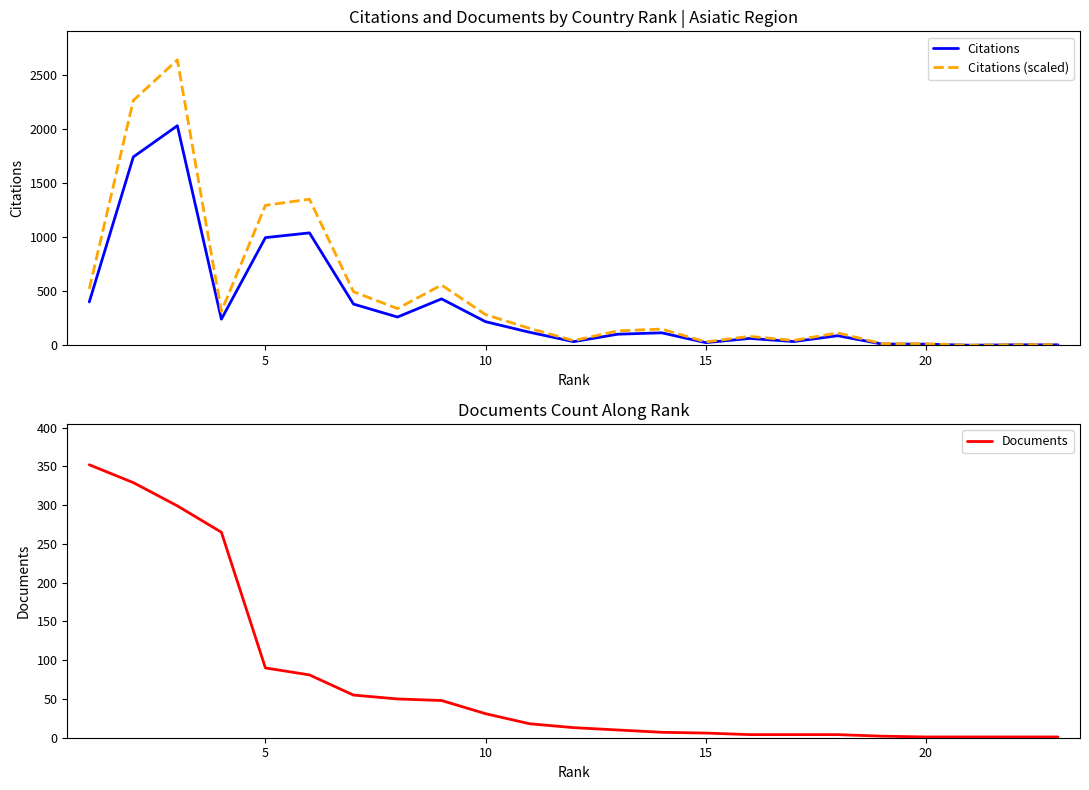

List the series in order of their peak value, lowest first.

Documents, Citations, Citations (scaled)